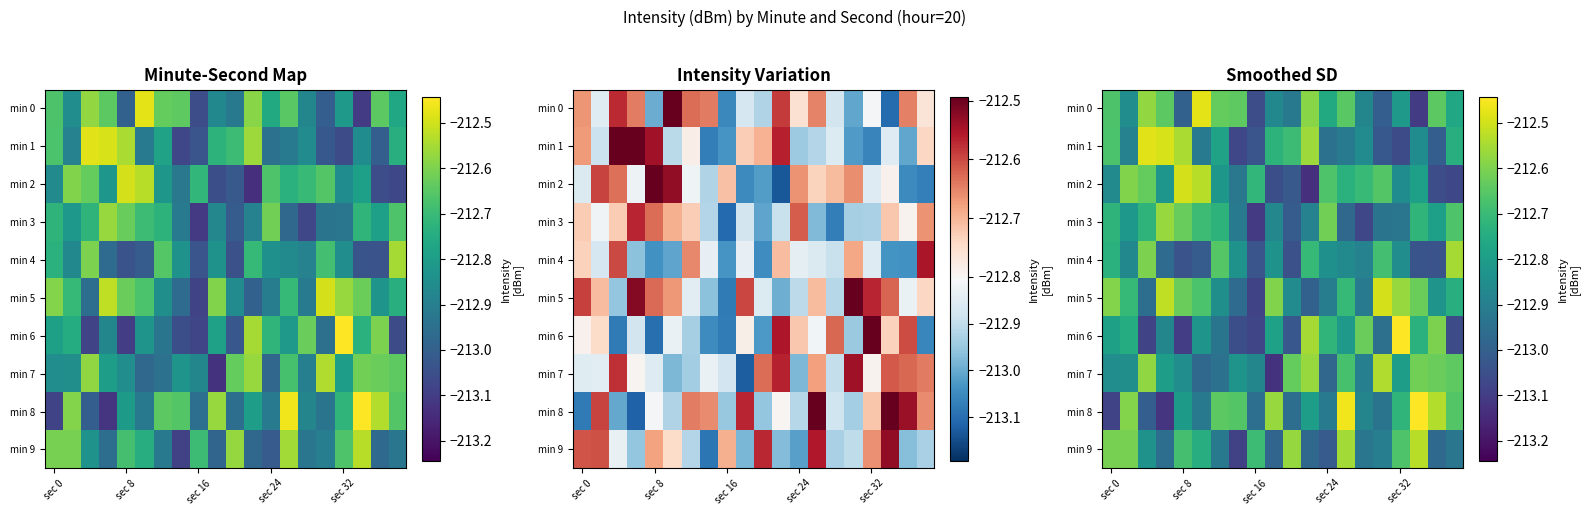

Which has a higher value, 6 or 18?

6